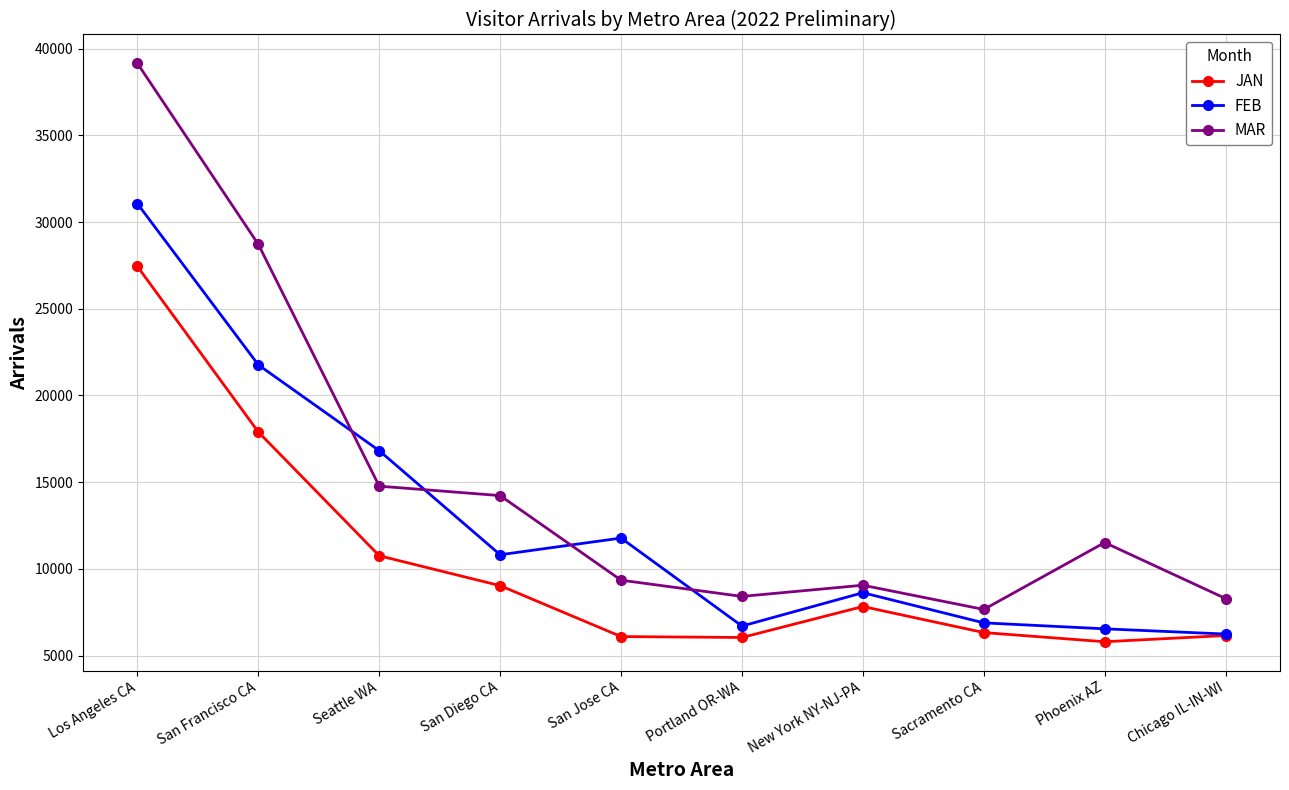

At which label is MAR closest to 23406?

San Francisco CA